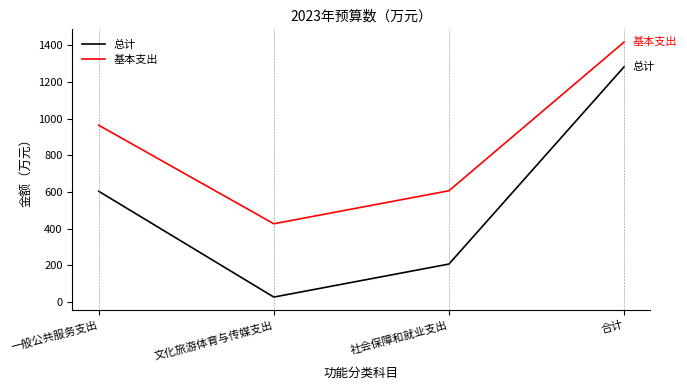

At 一般公共服务支出, list the series in order from largest to smallest.

基本支出, 总计